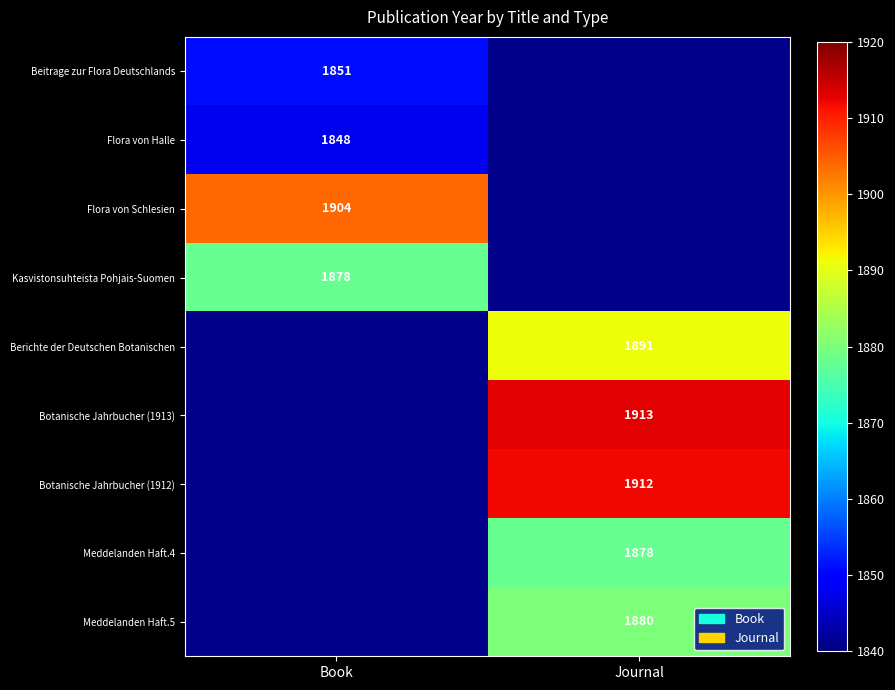

Which has a higher value, Book or Journal?

Journal